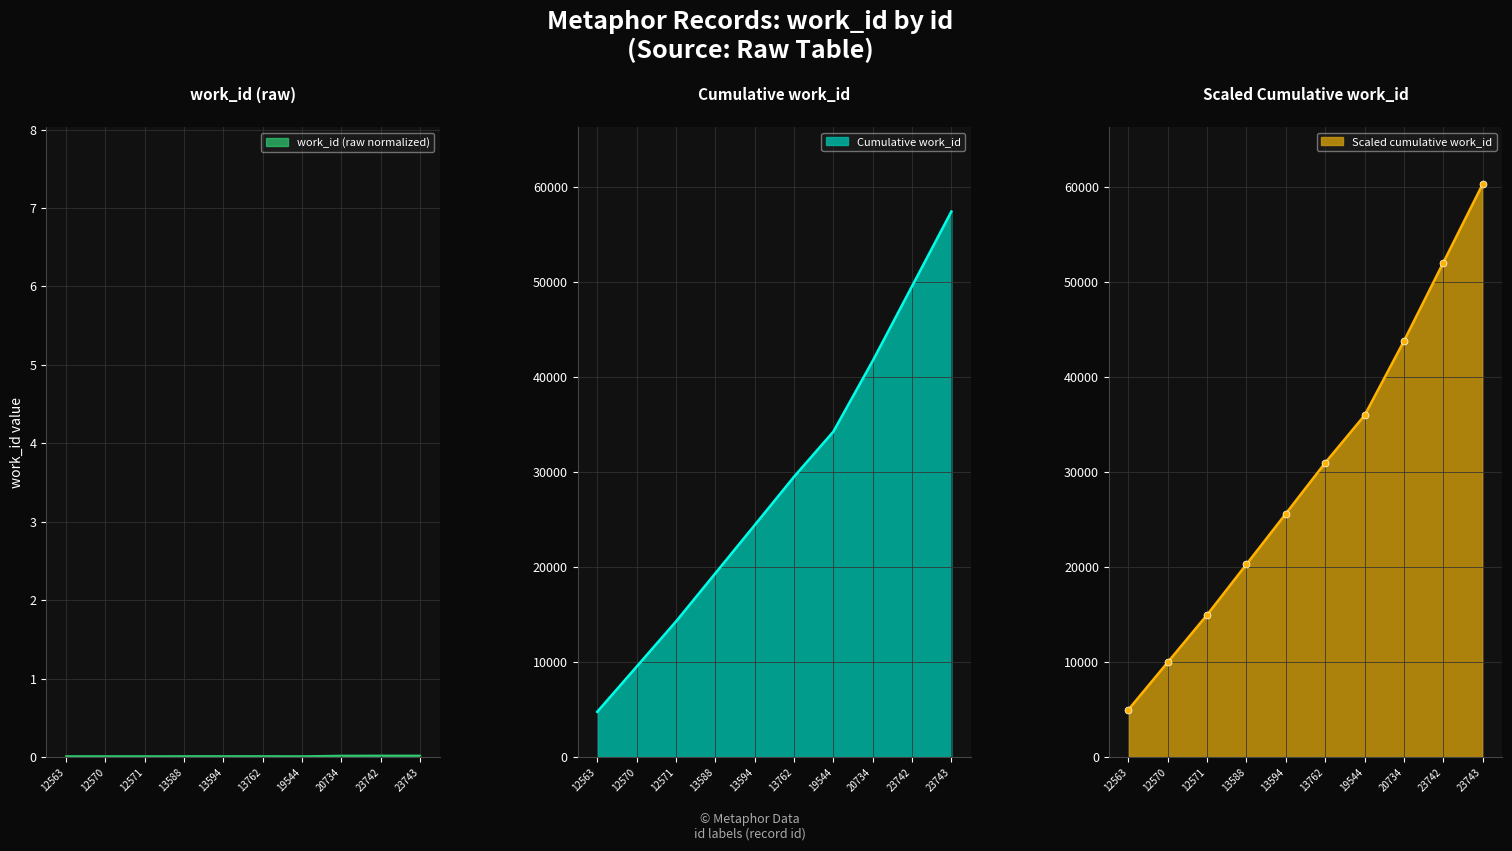

Which has a higher value, 13594 or 13588?

13594